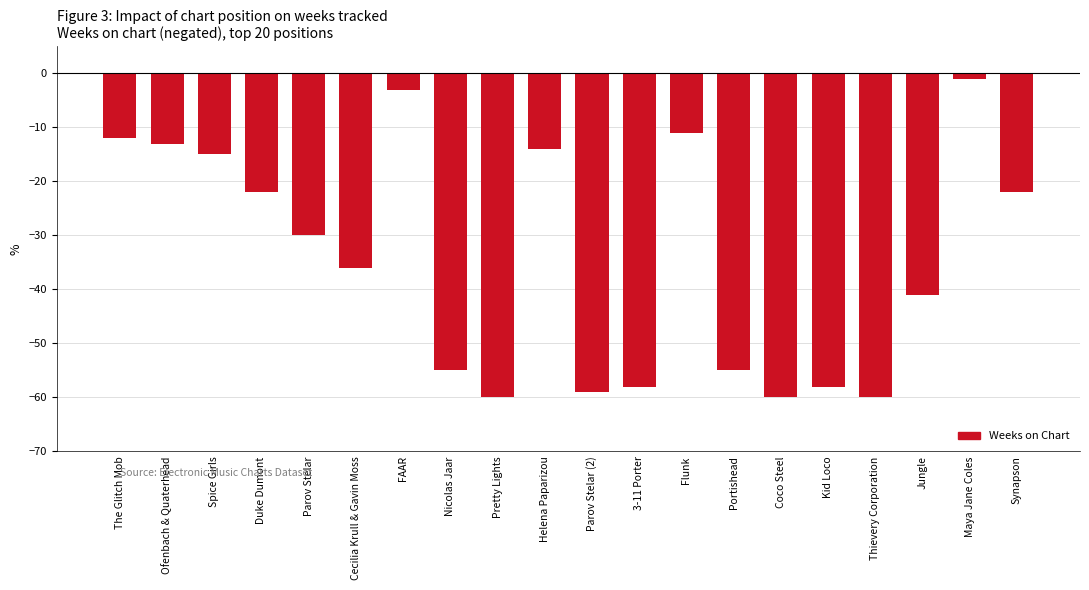

Count the number of data series in this chart.

1